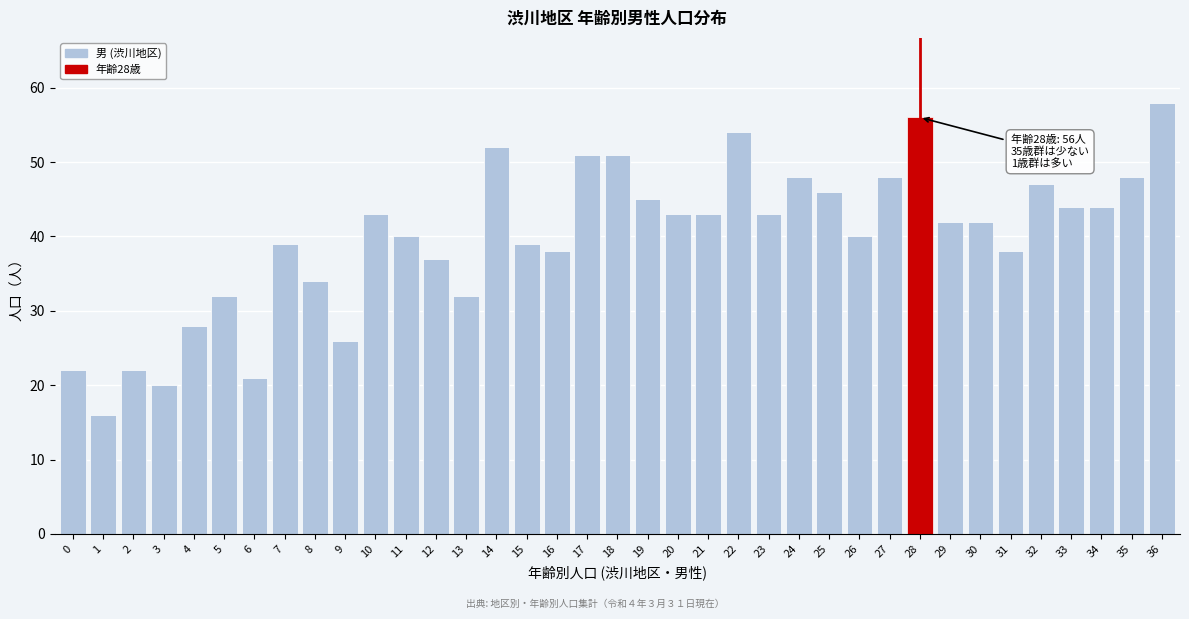

What is the average value?

40